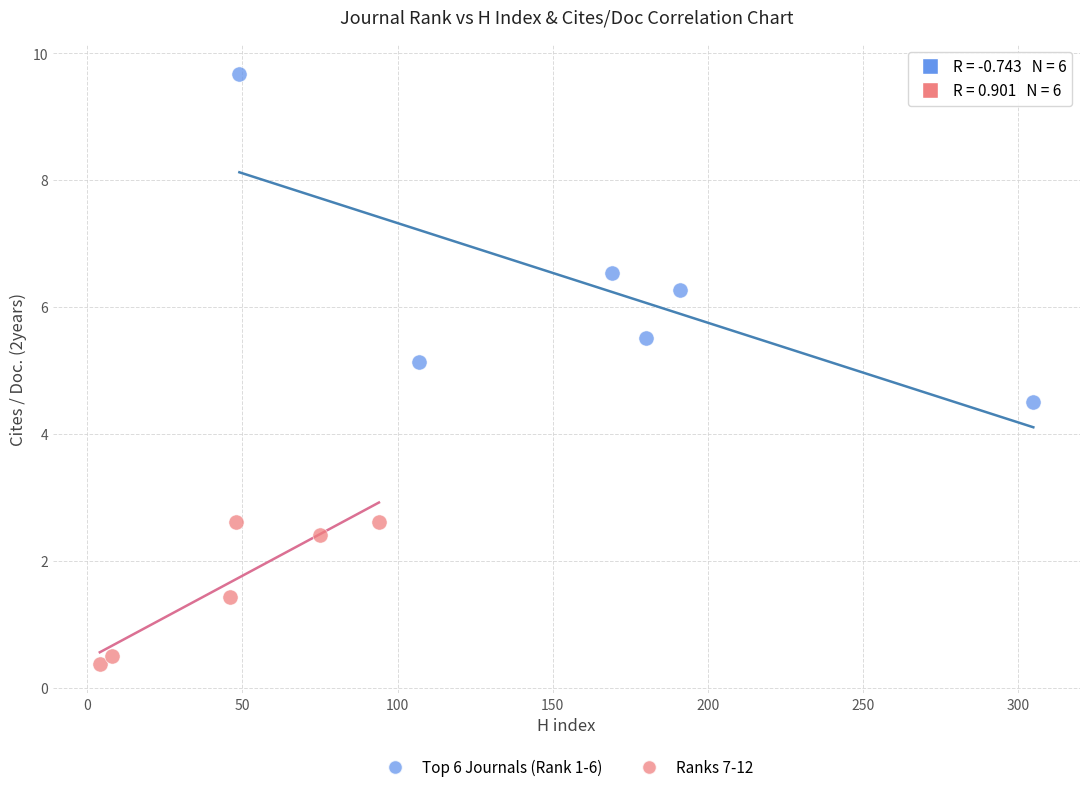

Which series reaches the minimum Y coordinate?

Ranks 7-12